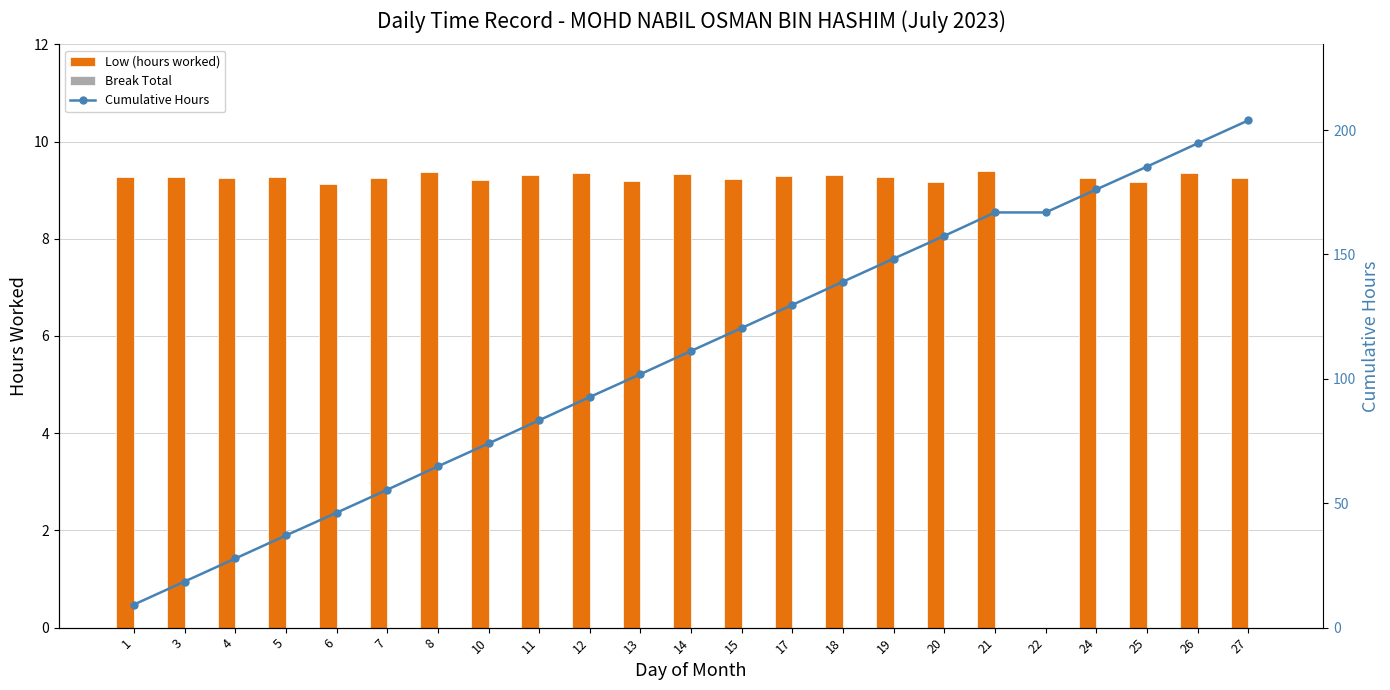

What is the value of the Cumulative Hours bar at the 21st from the left?

185.3